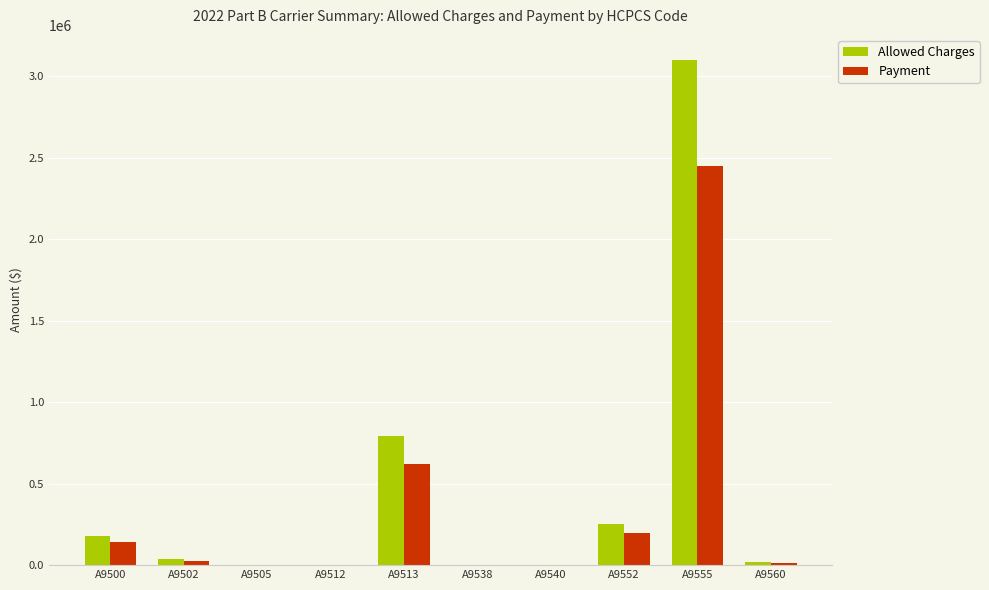

Is the value of Allowed Charges at A9513 greater than the value of Payment at A9540?

Yes